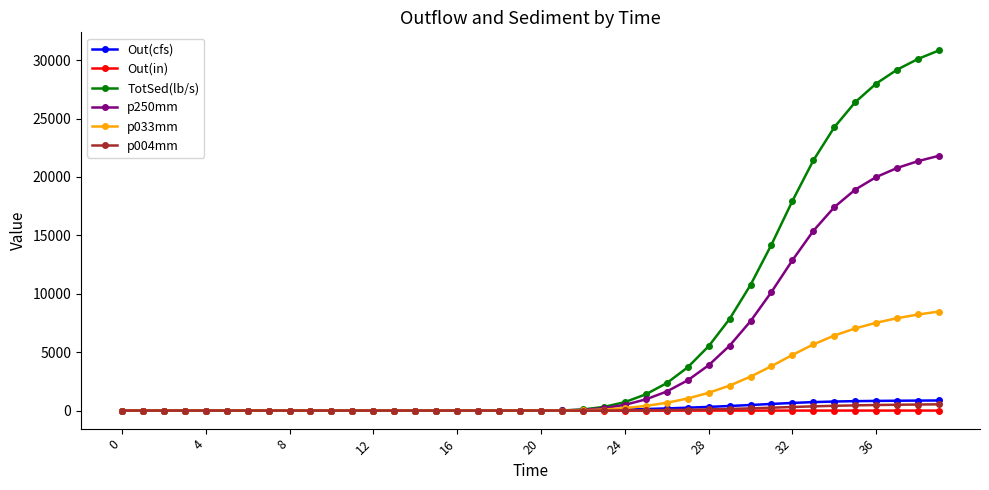

What is the difference between the maximum and minimum values in the TotSed(lb/s) series?

30833.5